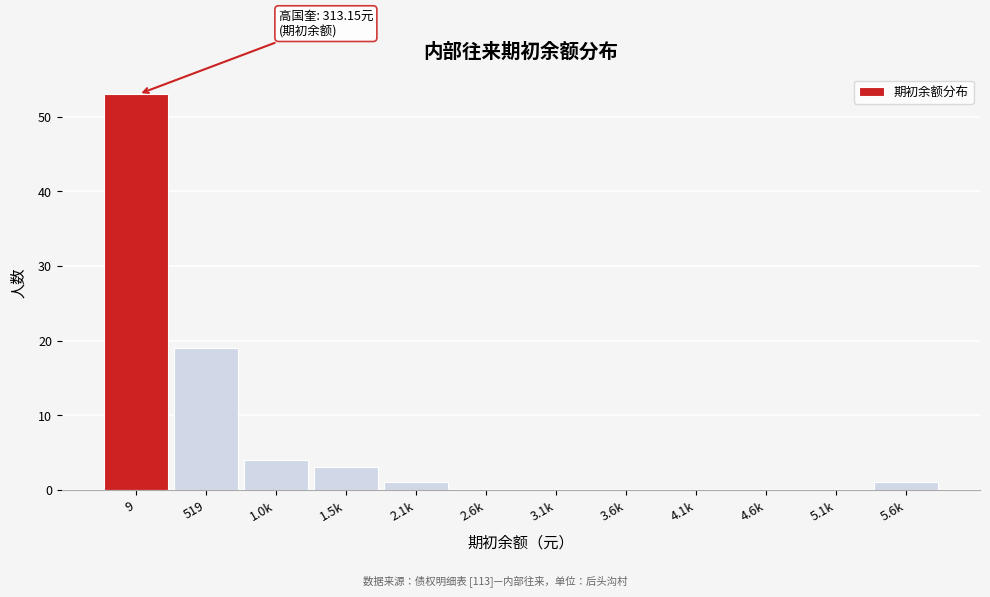

Reading left to right, extract all data points from this chart.

9=53	519=19	1.0k=4	1.5k=3	2.1k=1	2.6k=0	3.1k=0	3.6k=0	4.1k=0	4.6k=0	5.1k=0	5.6k=1